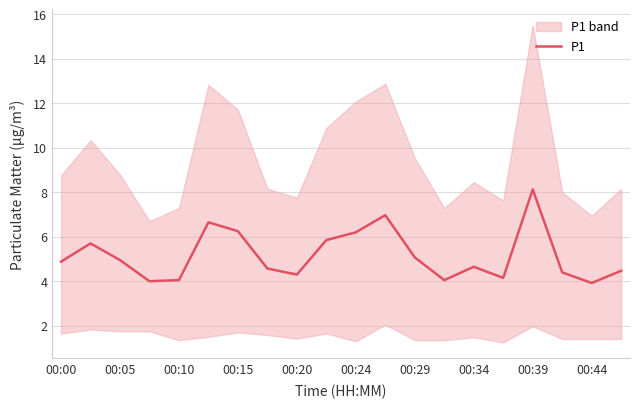

The value of P1 at 00:20 is 1.0. True or false?

False